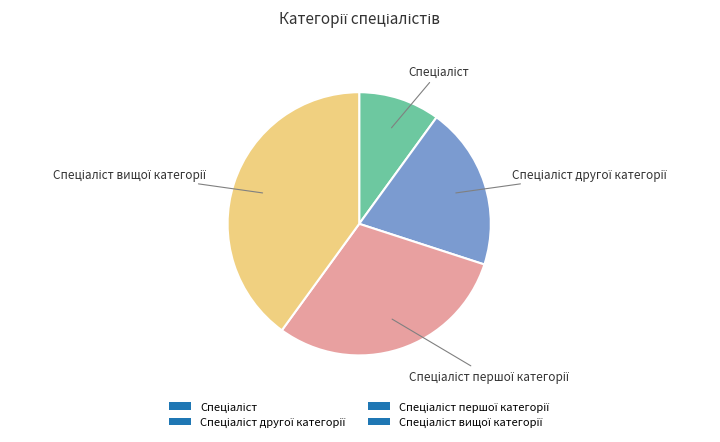

Is there any slice that represents more than half of the pie?

No